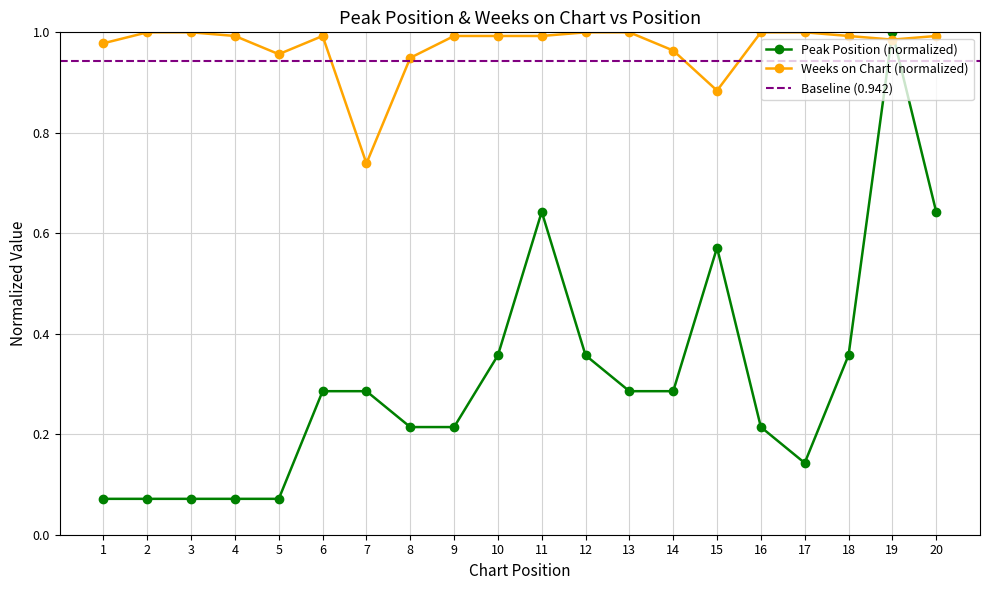

Which series has the largest total across all categories?

Weeks on Chart